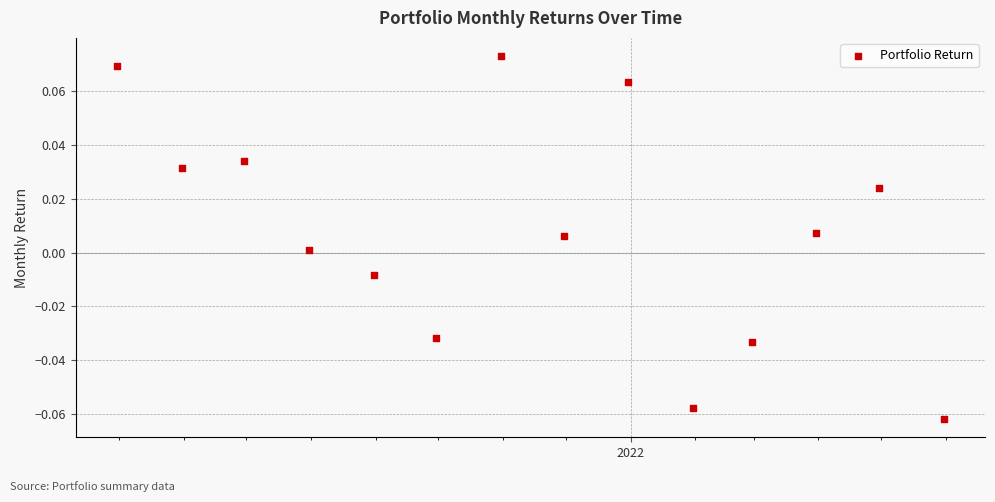

What is the range of X values (max minus min)?

396.0